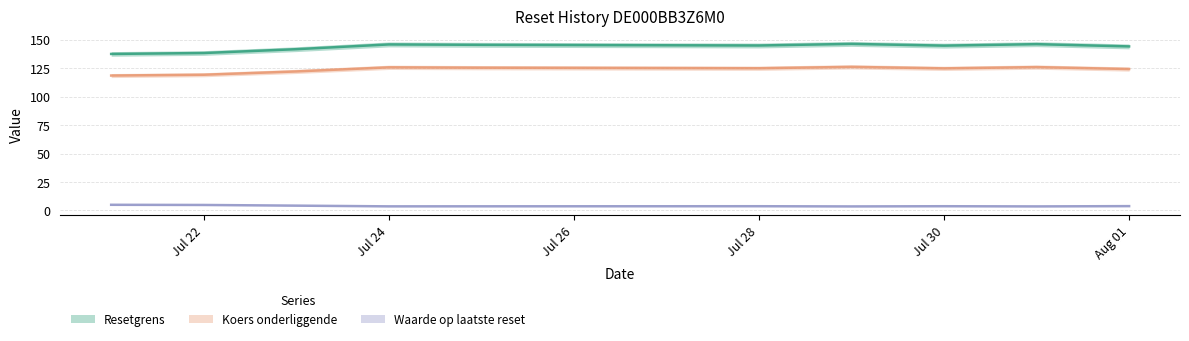

At which category does Resetgrens reach its first local valley?

Jul 28